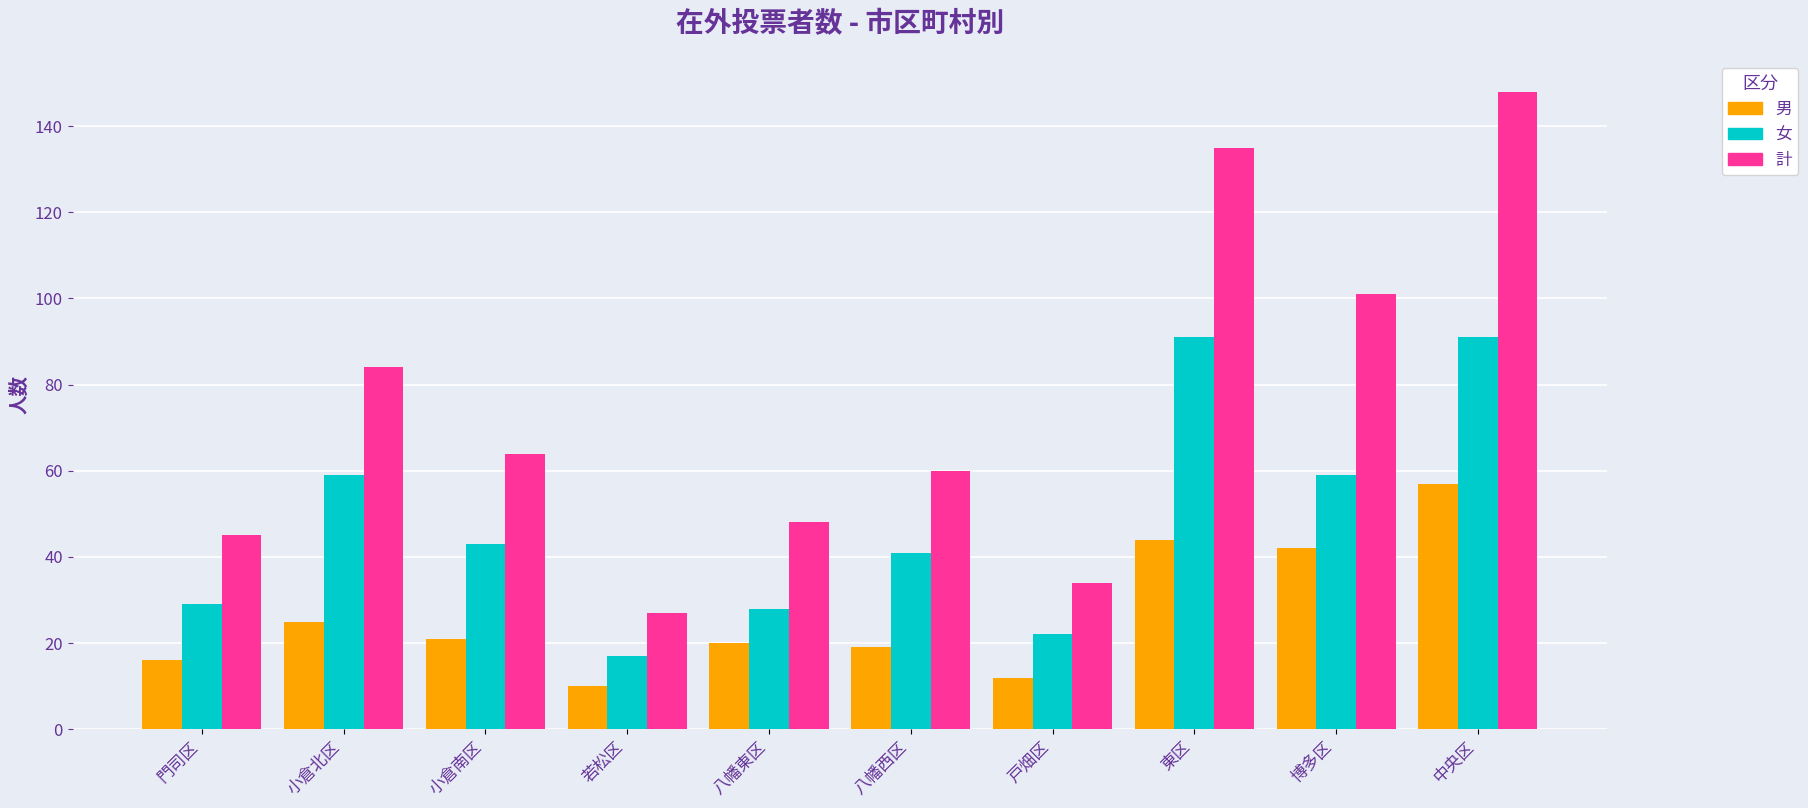

Which series has the largest range (max minus min)?

計